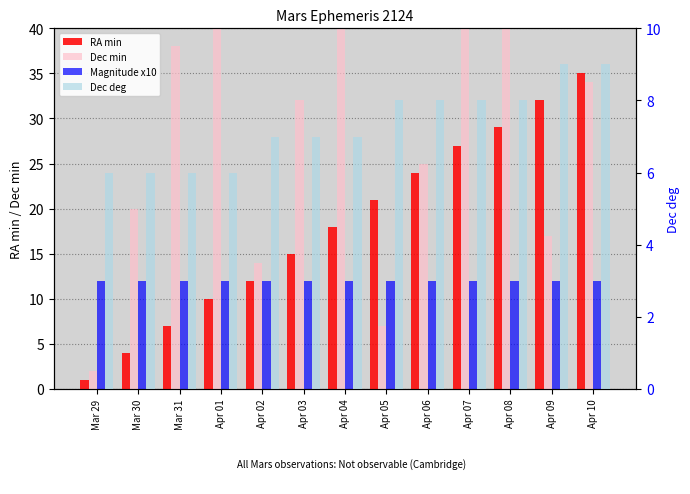

Which category has the lowest value in the Dec deg series?

Mar 29